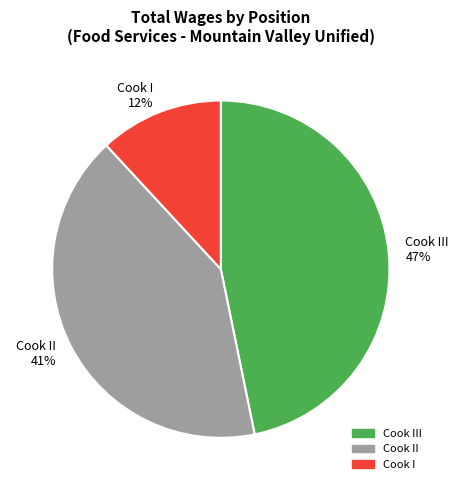

Which category has the smallest portion of the pie?

Cook I